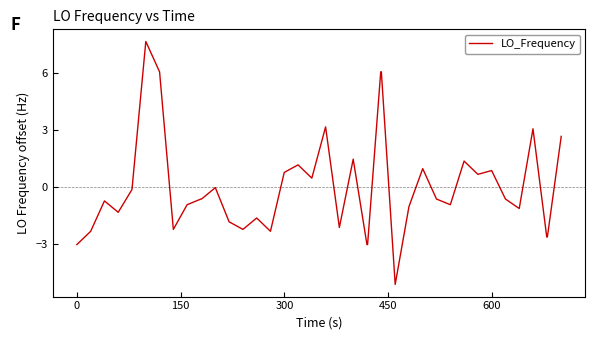

What is the maximum value shown in the chart?

7.7